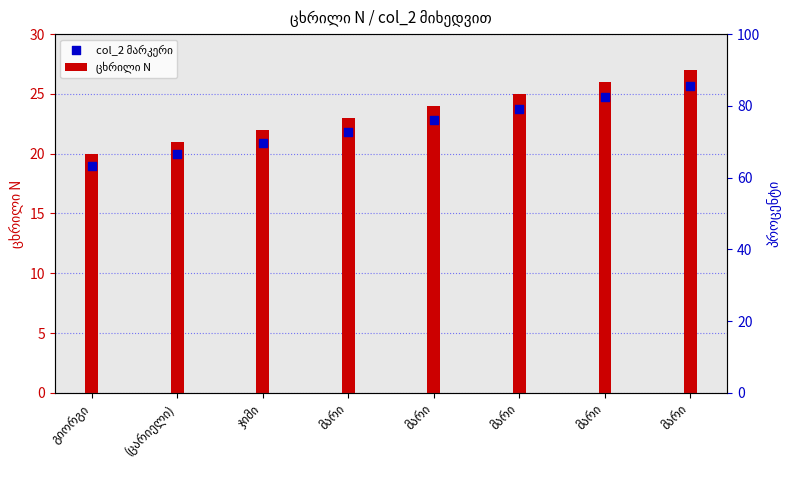

Which series has the largest total across all categories?

ცხრილი N